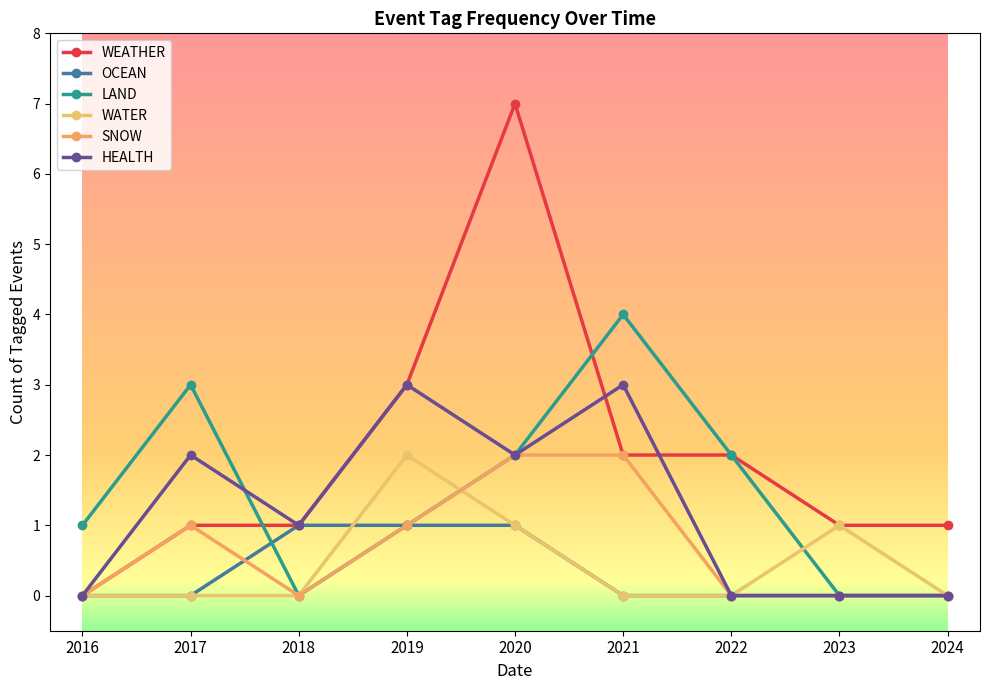

How many categories are shown in the chart?

9